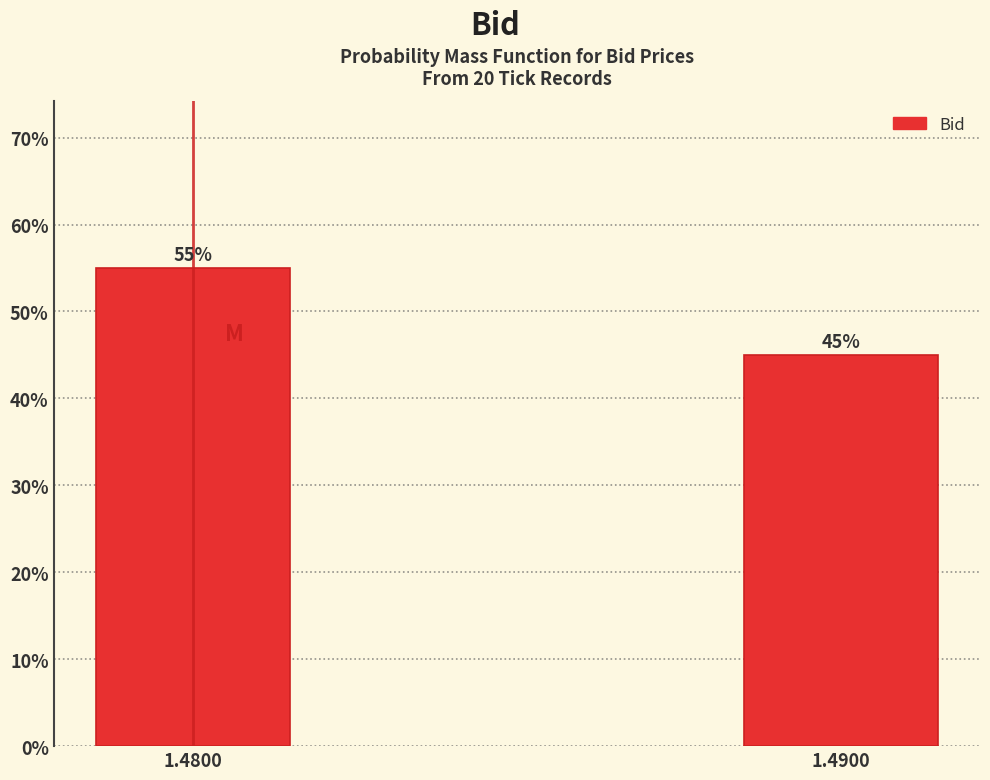

Reading right to left, what are all the values shown in this chart?

1.4900=45.0	1.4800=55.0